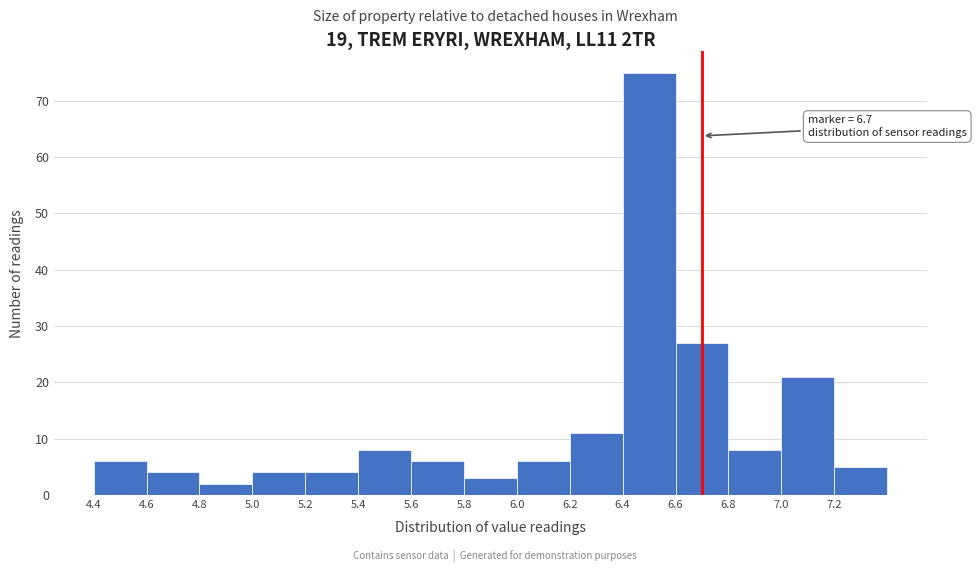

Which range on the x-axis has the tallest bar?

6.4 to 6.6